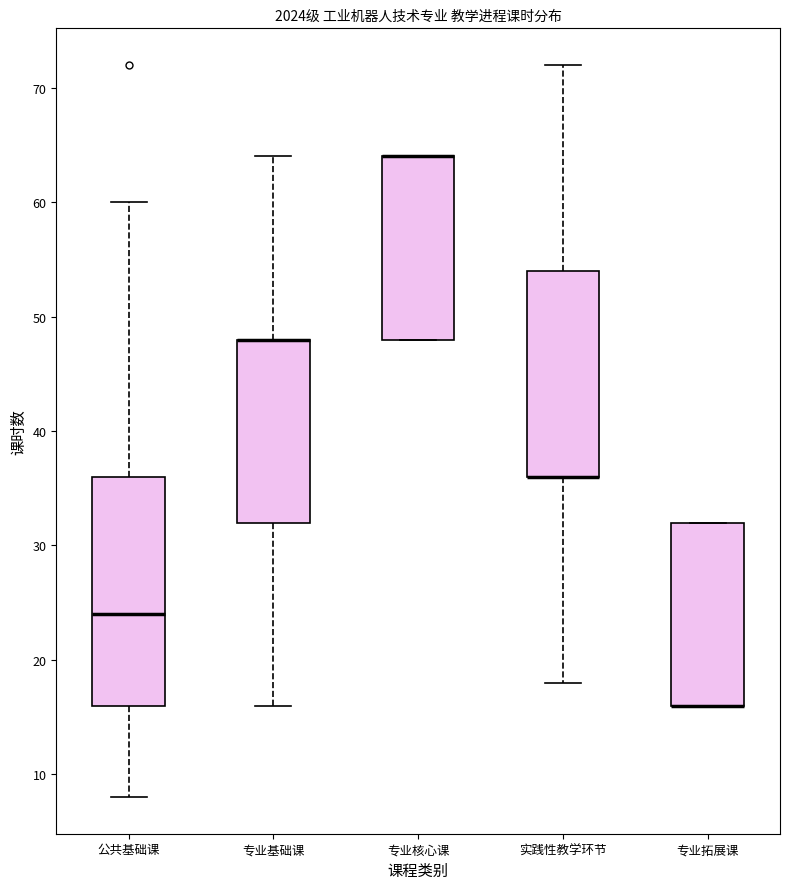

Comparing the boxes themselves (not the whiskers), which one is the tallest?

公共基础课